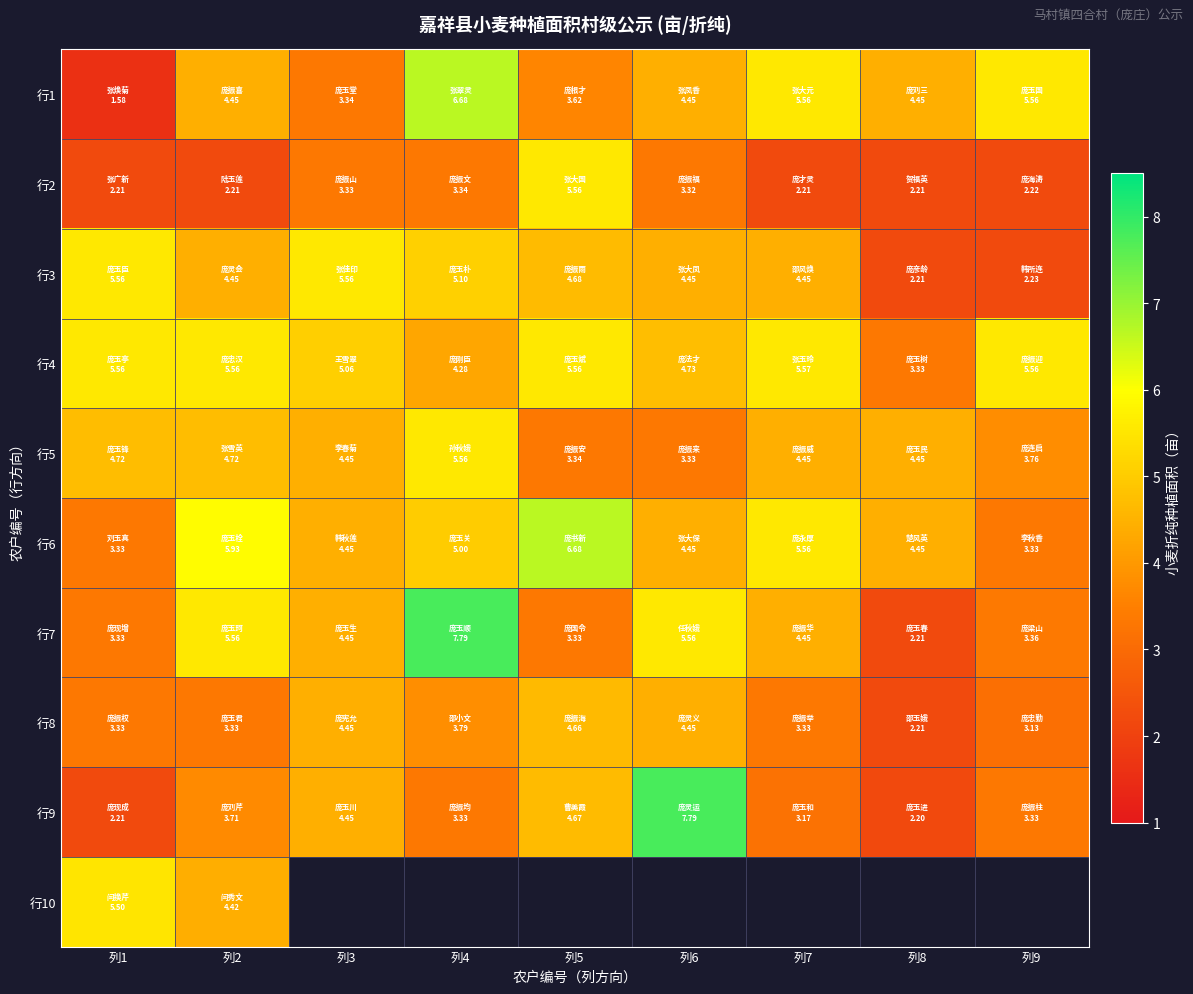

What is the lowest value of the 行5 series?

3.3